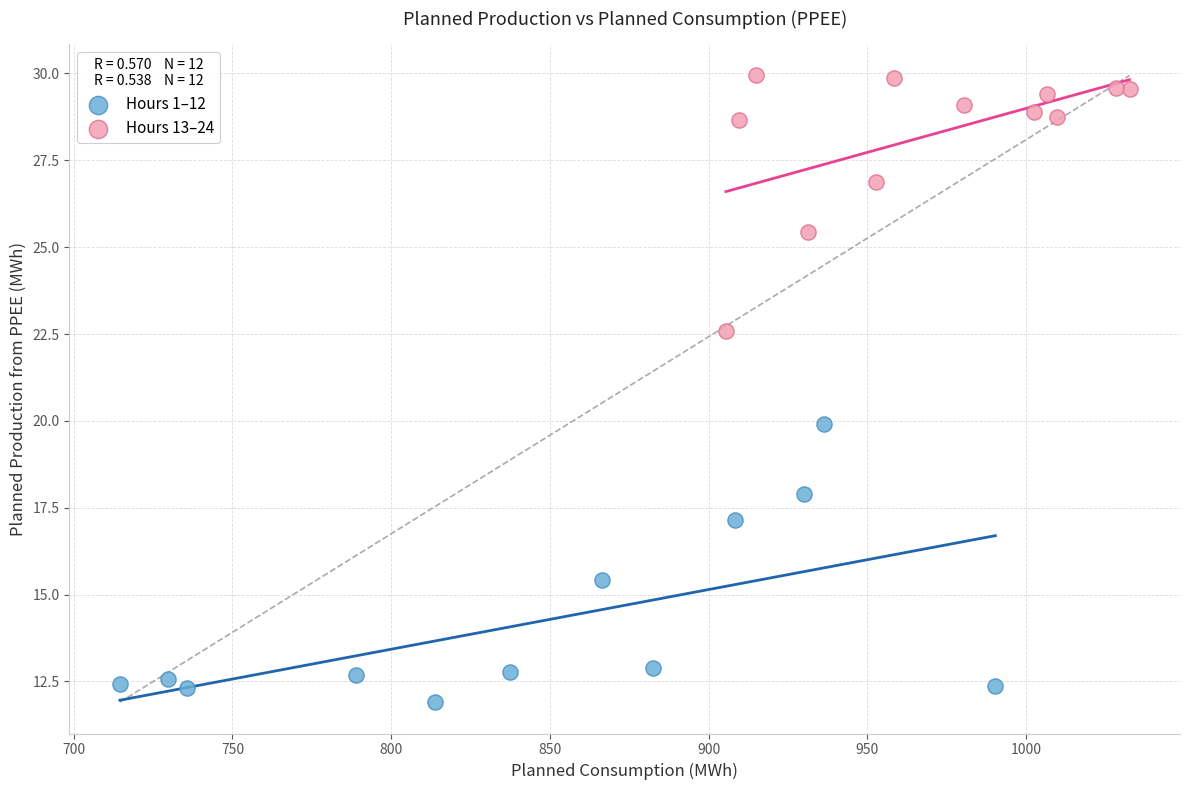

What are all the series names shown in the legend?

Hours 1–12, Hours 13–24